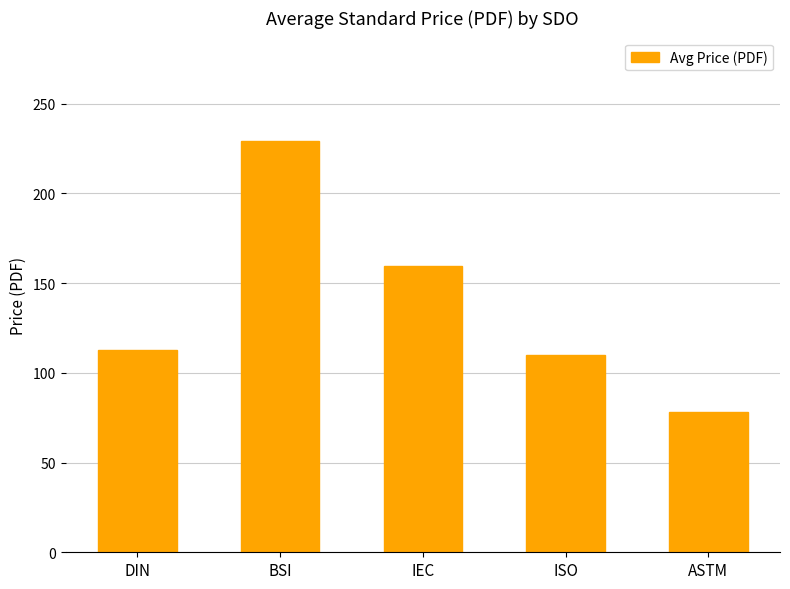

What is the value of the 4th bar from the left?

110.0